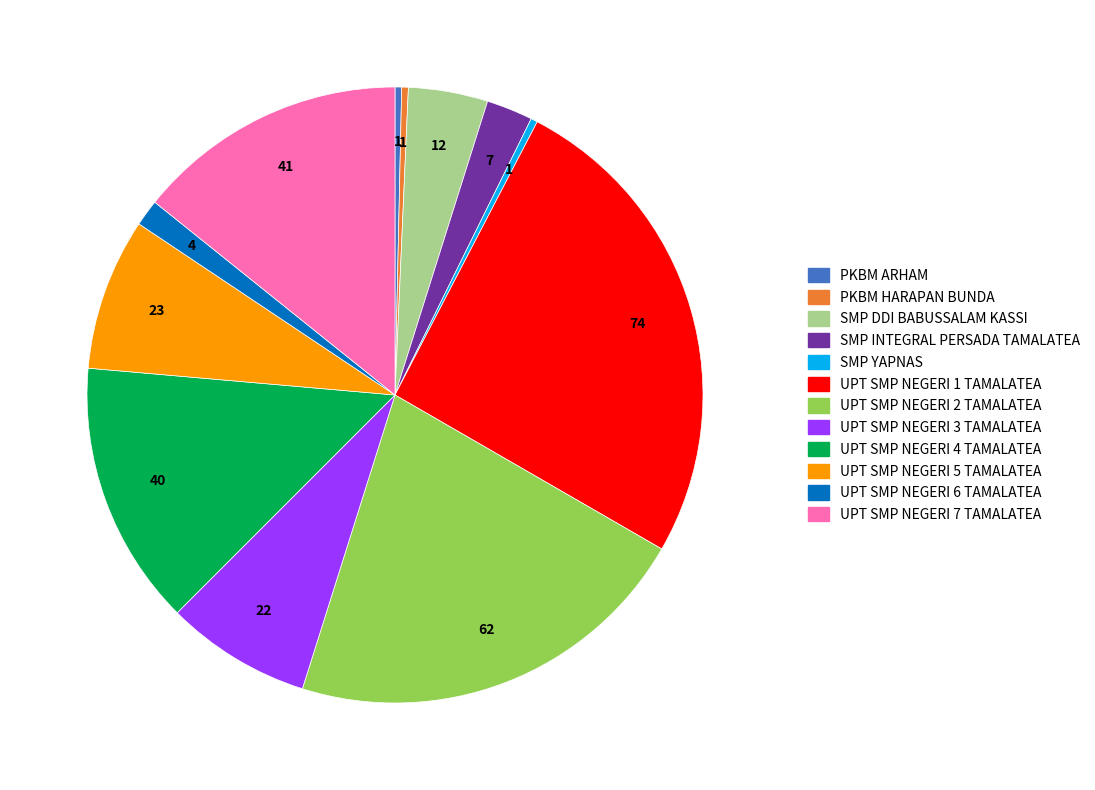

What is the largest slice in the pie chart?

UPT SMP NEGERI 1 TAMALATEA